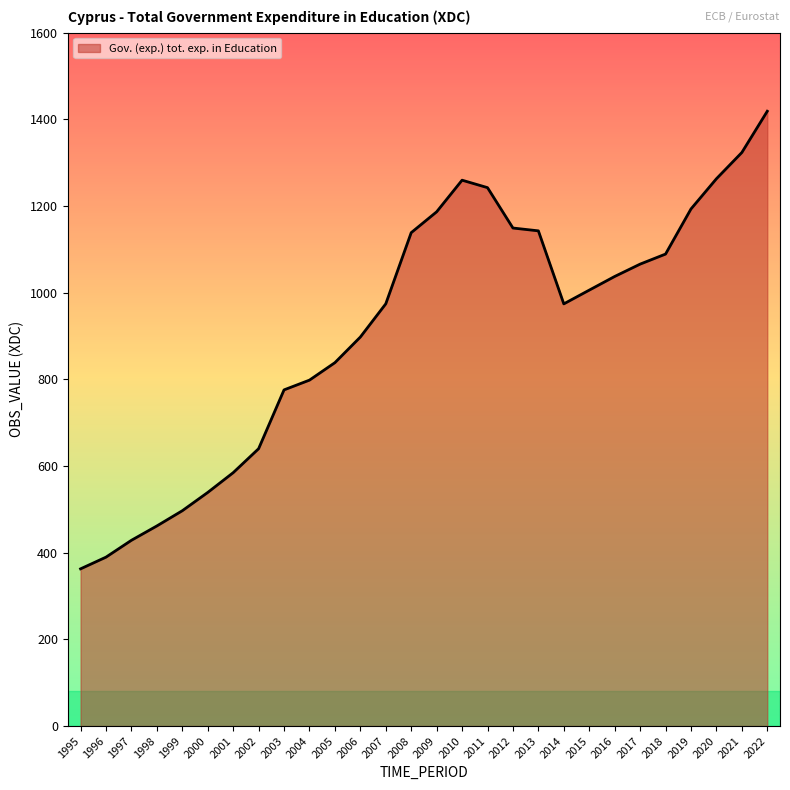

At which label does the data first exceed 1006?

2008